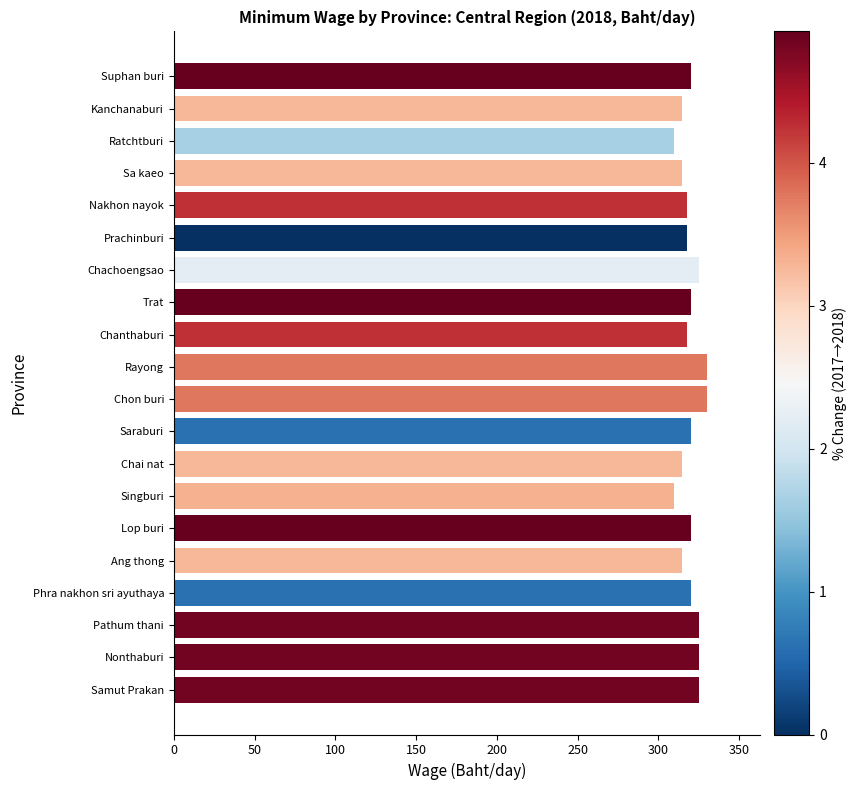

What is the difference between the maximum and minimum values?

20